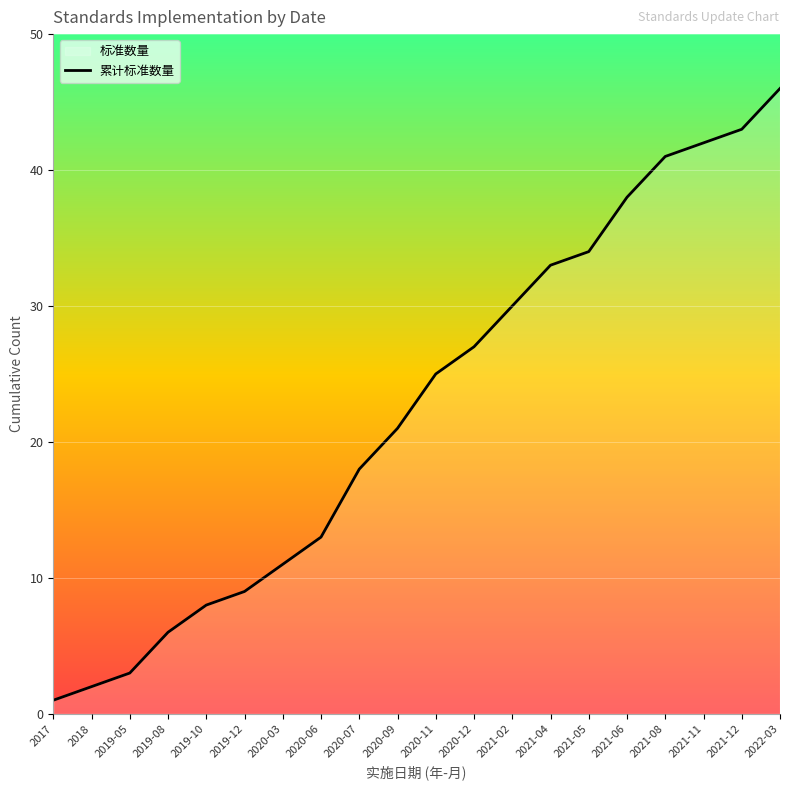

What is the greatest value displayed?

46